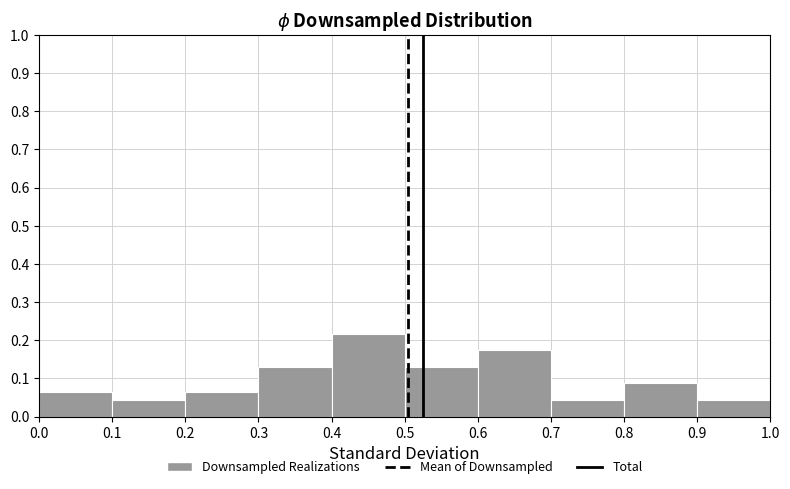

Reading left to right, list every bar in this chart as the range it spans on the x-axis followed by its height. The values are not printed on the chart, so give them approximately, as read against the axis.

0.0 to 0.1: 0.07
0.1 to 0.2: 0.04
0.2 to 0.3: 0.07
0.3 to 0.4: 0.13
0.4 to 0.5: 0.22
0.5 to 0.6: 0.13
0.6 to 0.7: 0.17
0.7 to 0.8: 0.04
0.8 to 0.9: 0.09
0.9 to 1.0: 0.04